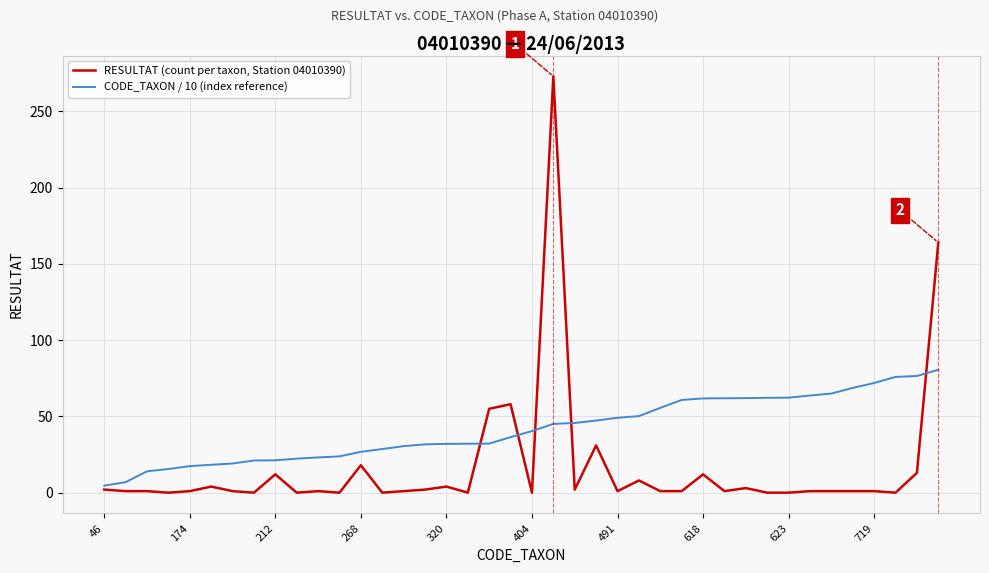

Rank the series by their average value, from lowest to highest.

RESULTAT (count per taxon, Station 04010390), CODE_TAXON / 10 (index reference)